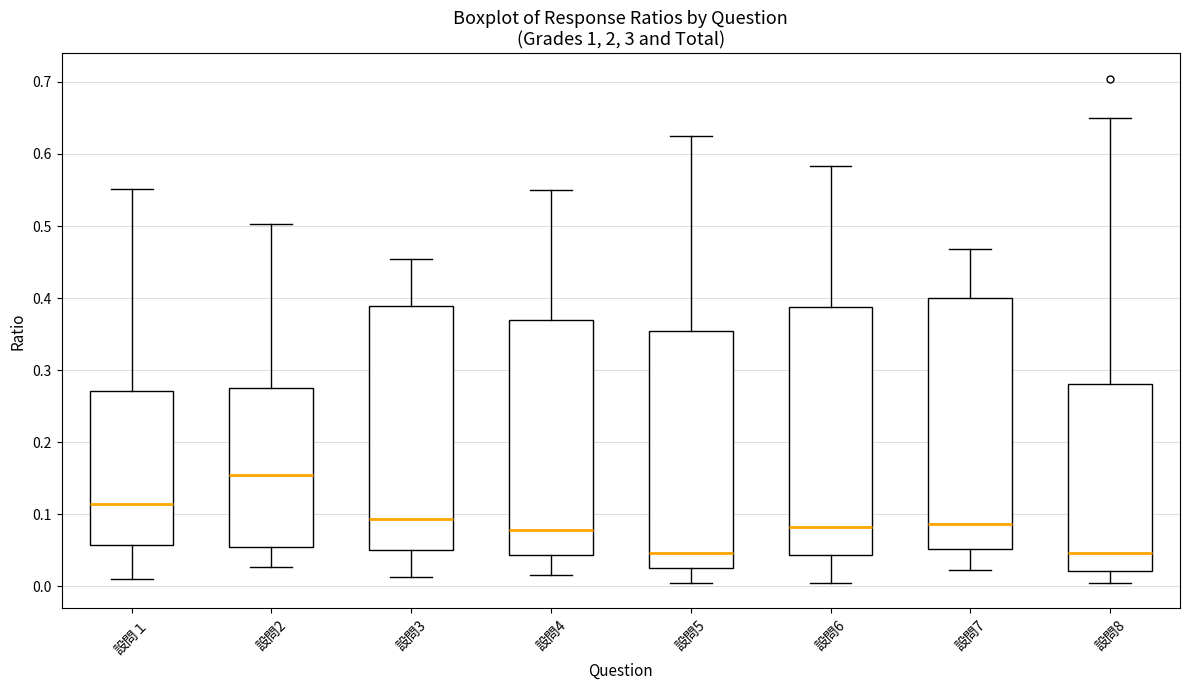

Reading left to right, read every box against the y-axis: the position of its median line, the range the box covers, and the ends of its whiskers. The values are not printed on the chart, so give them approximately, as read against the axis.

設問１: median 0.11, box 0.06 to 0.27, whiskers 0.01 to 0.55
設問2: median 0.16, box 0.05 to 0.27, whiskers 0.03 to 0.50
設問3: median 0.09, box 0.05 to 0.39, whiskers 0.01 to 0.45
設問4: median 0.08, box 0.04 to 0.37, whiskers 0.02 to 0.55
設問5: median 0.05, box 0.03 to 0.35, whiskers 0.00 to 0.62
設問6: median 0.08, box 0.04 to 0.39, whiskers 0.01 to 0.58
設問7: median 0.09, box 0.05 to 0.40, whiskers 0.02 to 0.47
設問8: median 0.05, box 0.02 to 0.28, whiskers 0.00 to 0.65